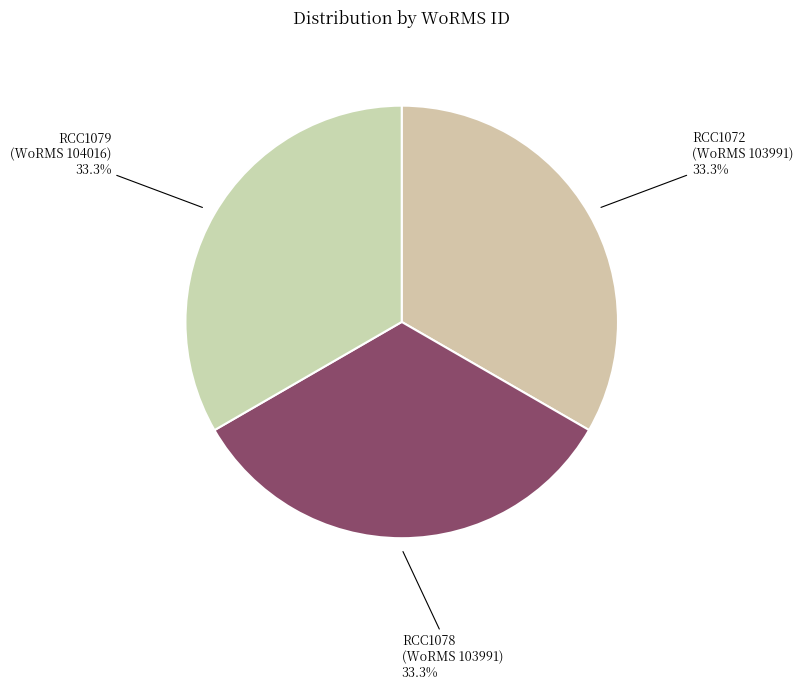

Approximately how many times larger is the value at RCC1072 compared to RCC1079?

1.0